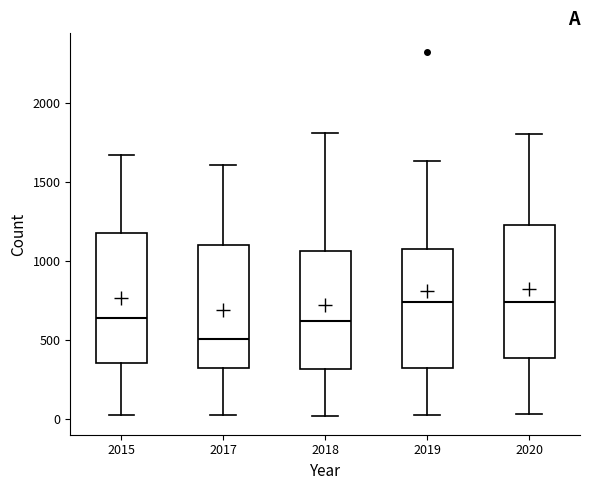

Reading left to right, read every box against the y-axis: the position of its median line, the range the box covers, and the ends of its whiskers. The values are not printed on the chart, so give them approximately, as read against the axis.

2015: median 650, box 350 to 1200, whiskers 0 to 1650
2017: median 500, box 300 to 1100, whiskers 50 to 1600
2018: median 600, box 300 to 1050, whiskers 0 to 1800
2019: median 750, box 300 to 1100, whiskers 0 to 1650
2020: median 750, box 400 to 1250, whiskers 50 to 1800